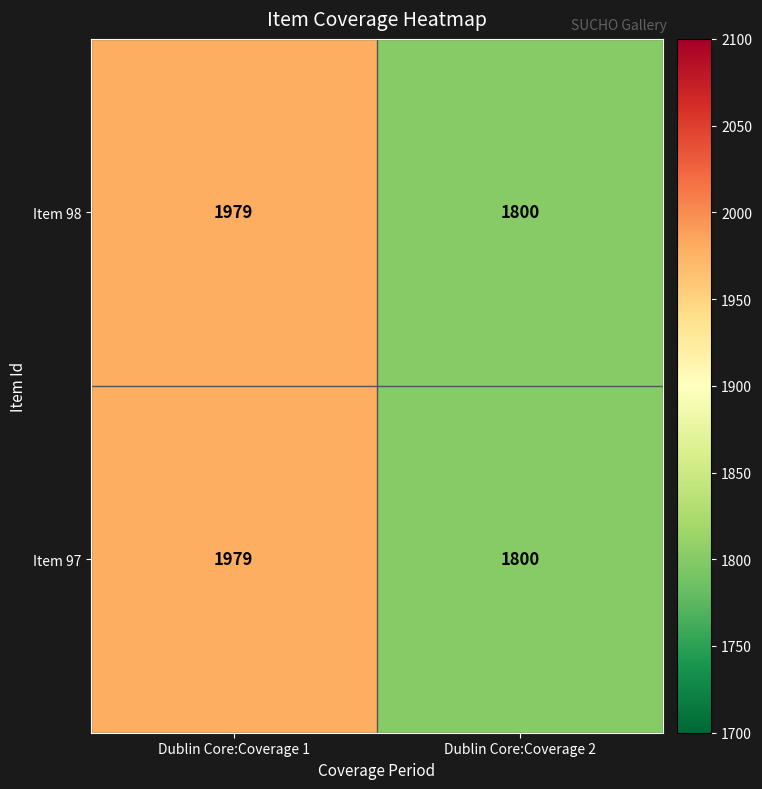

What is the sum of the Item 97 values at Dublin Core:Coverage 1 and Dublin Core:Coverage 2?

3779